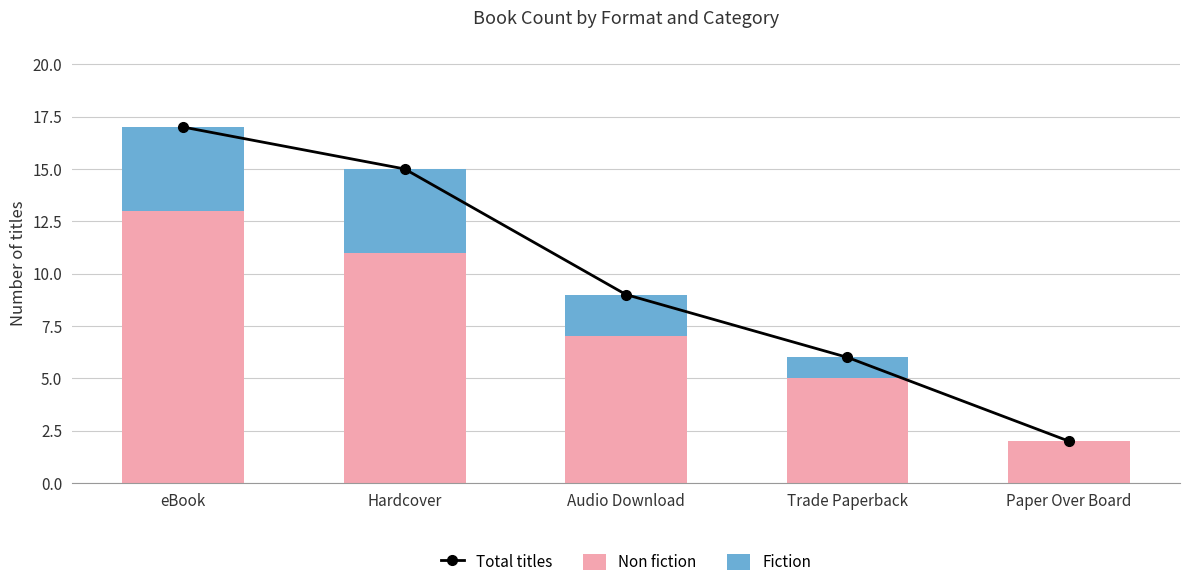

Where is Total titles nearest to the value 9?

Audio Download